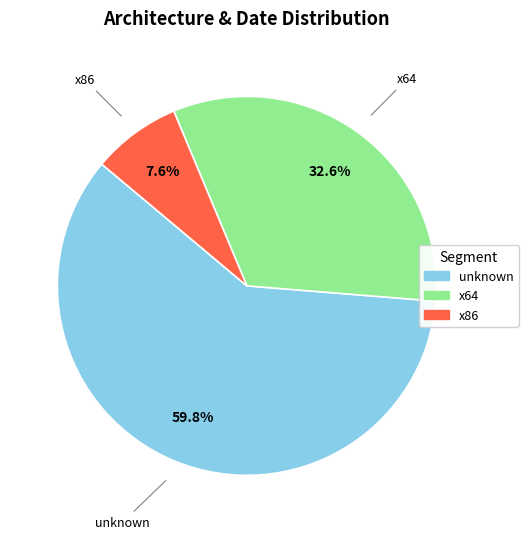

What is the total percentage of unknown and x86?

67.4%